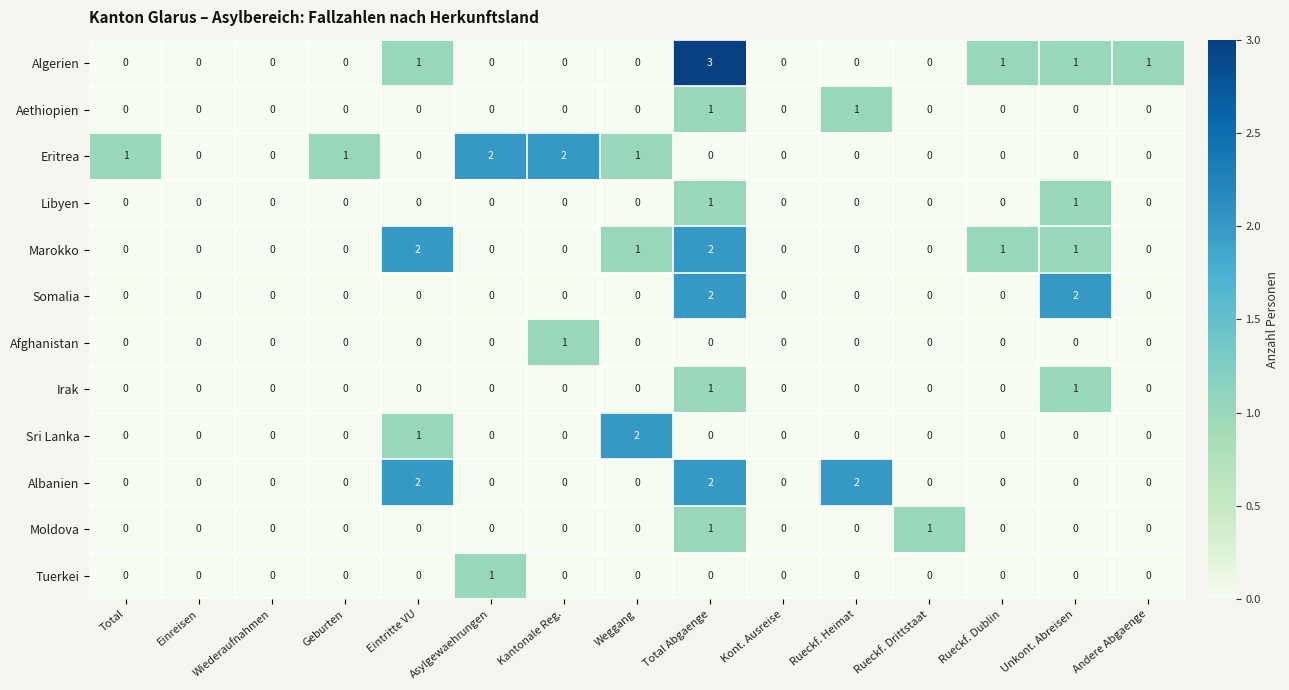

True or false: Sri Lanka has a value of 0 at Total Abgaenge.

True